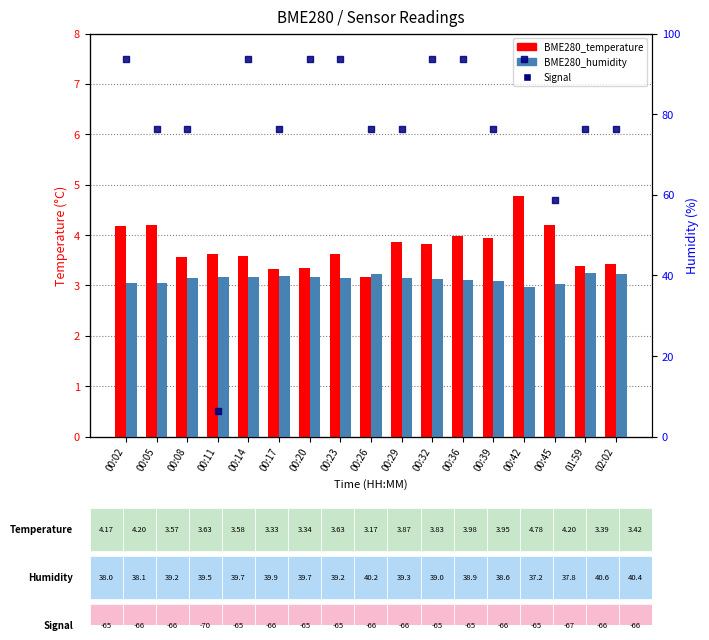

Which series has the largest total across all categories?

BME280_humidity